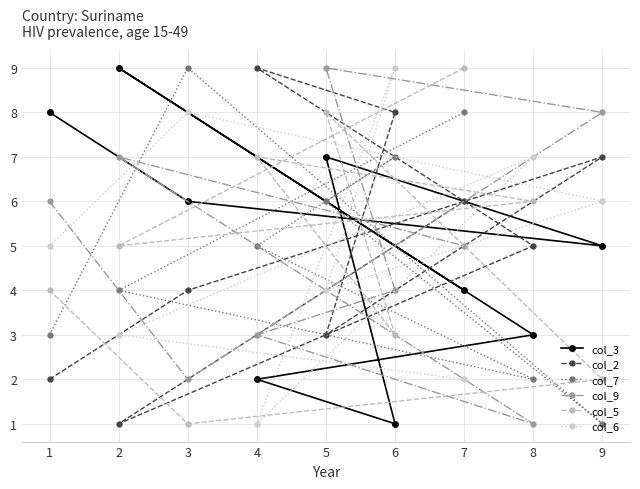

The value of col_5 at 3 is 1. True or false?

True